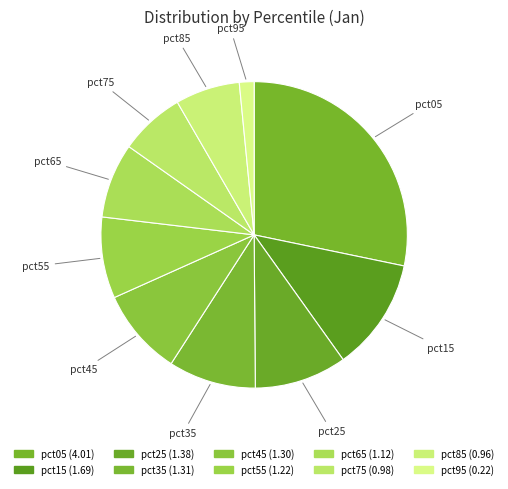

Count the number of slices in the pie.

10